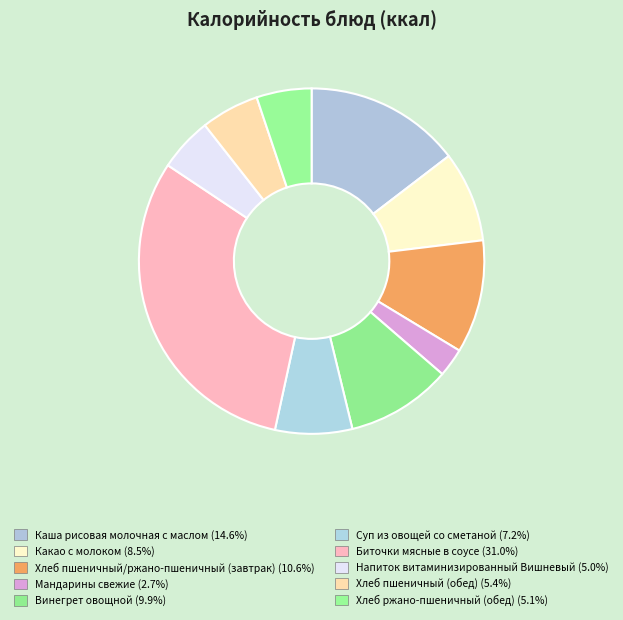

How many slices are in this pie chart?

10